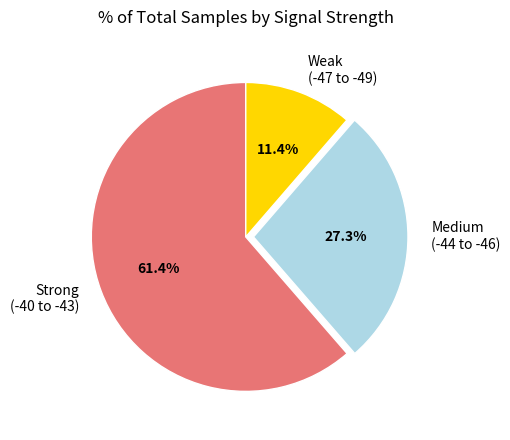

How much of the chart is everything except Medium (-44 to -46)?

72.7%